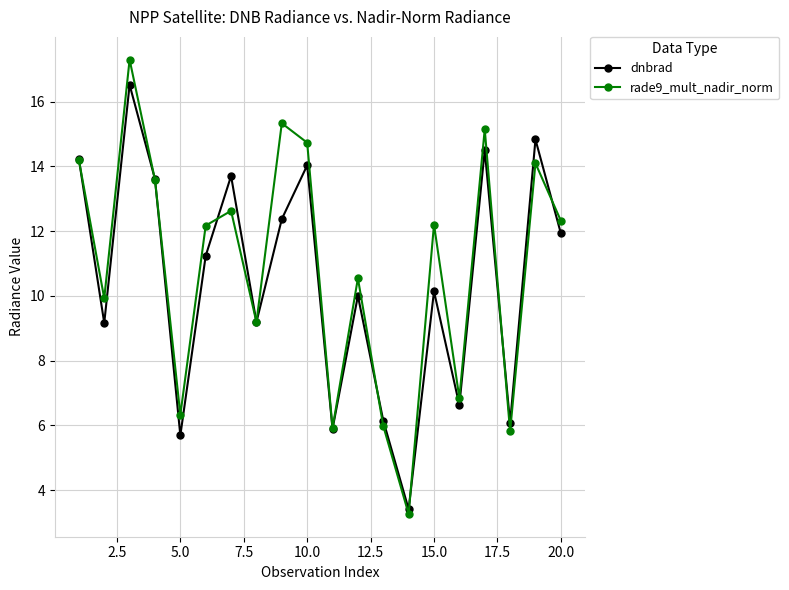

What is the average value of the dnbrad series?

10.5